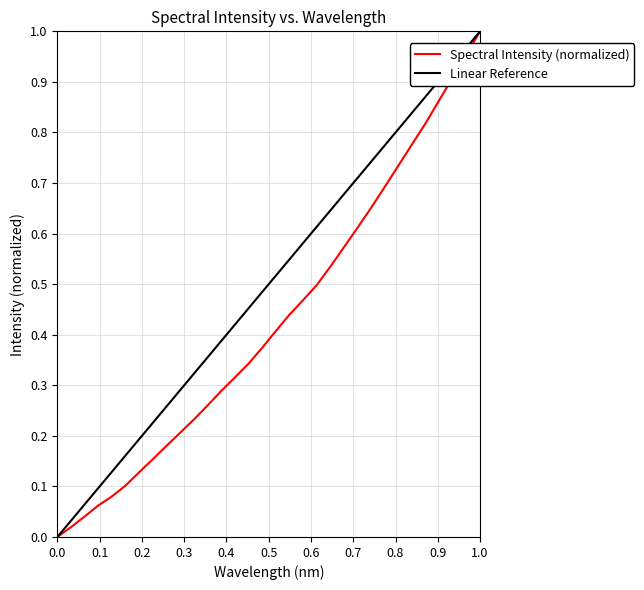

What is the value of the 5th point from the left?

0.1